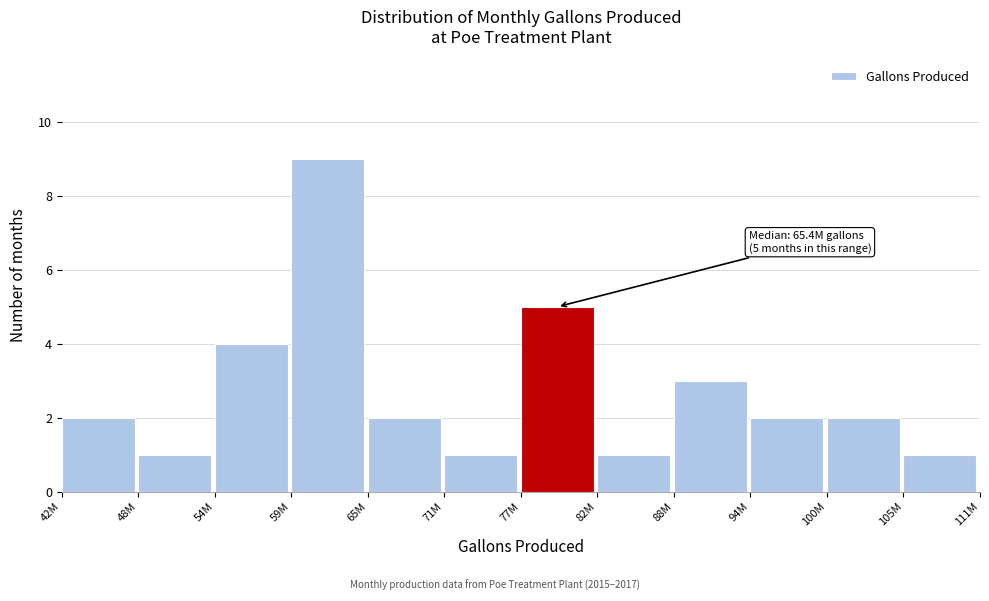

Reading left to right, what are all the values shown in this chart?

2	1	4	9	2	1	5	1	3	2	2	1